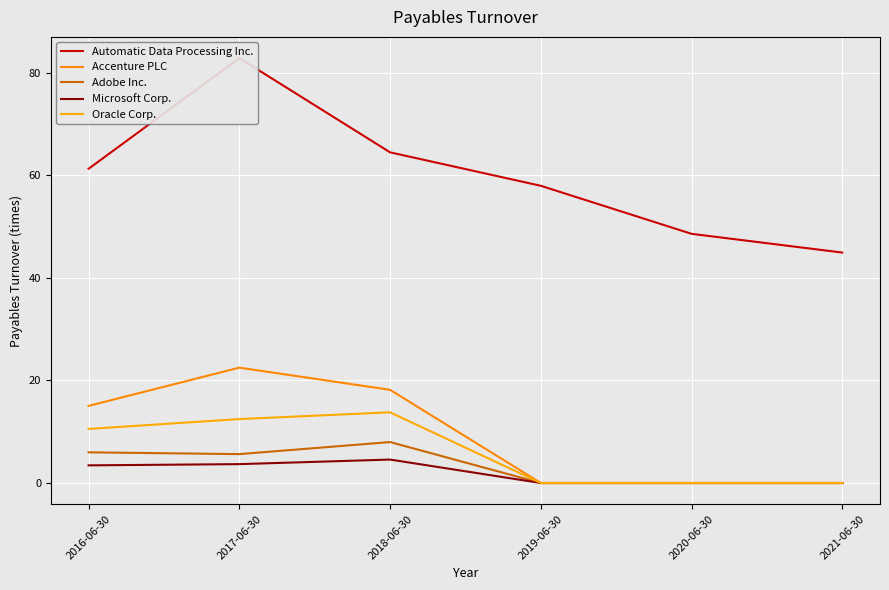

Is this an area chart (filled region under the line)?

No